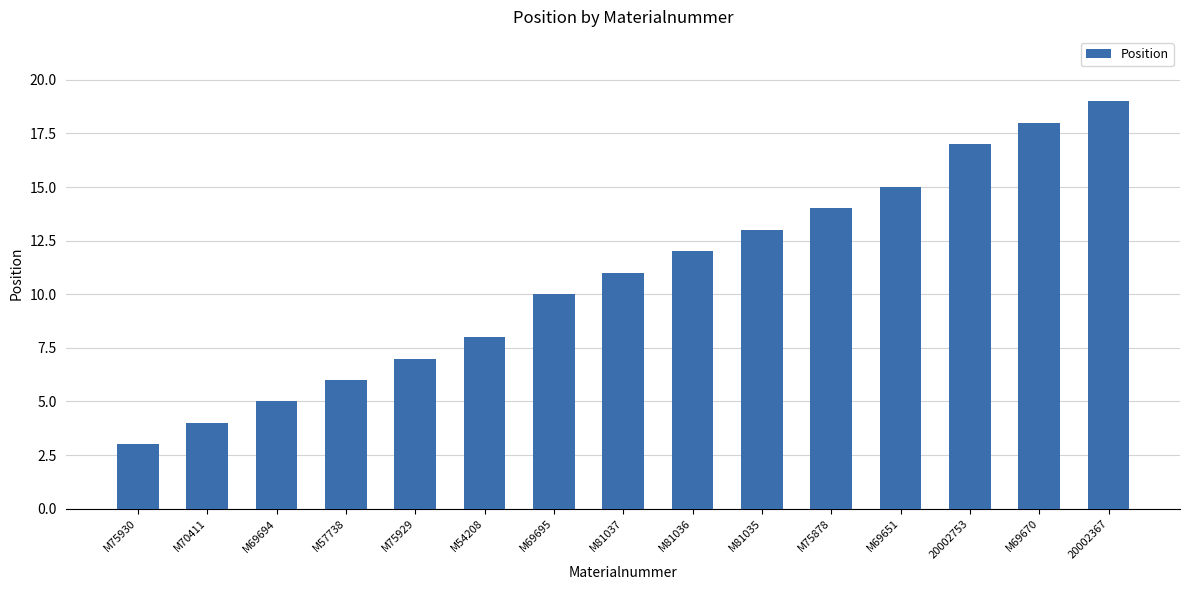

What is the ratio of the value at M69651 to the value at M75878?

1.1